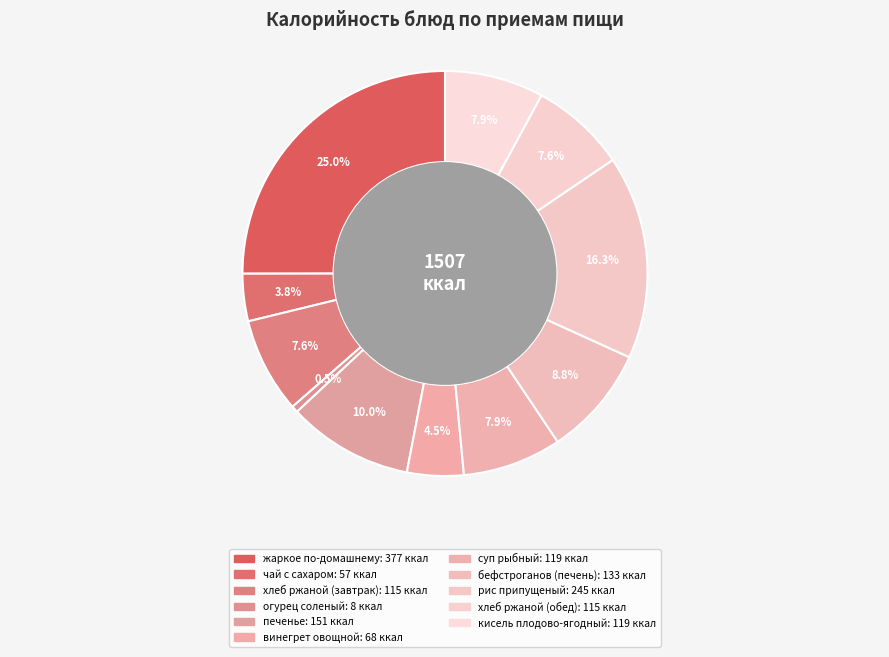

Which slice is the largest?

жаркое по-домашнему